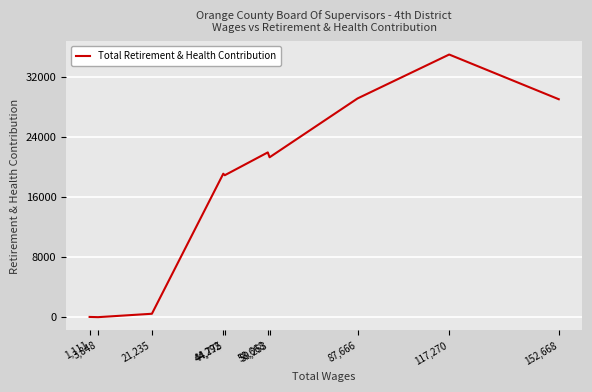

What is the greatest value displayed?

34997